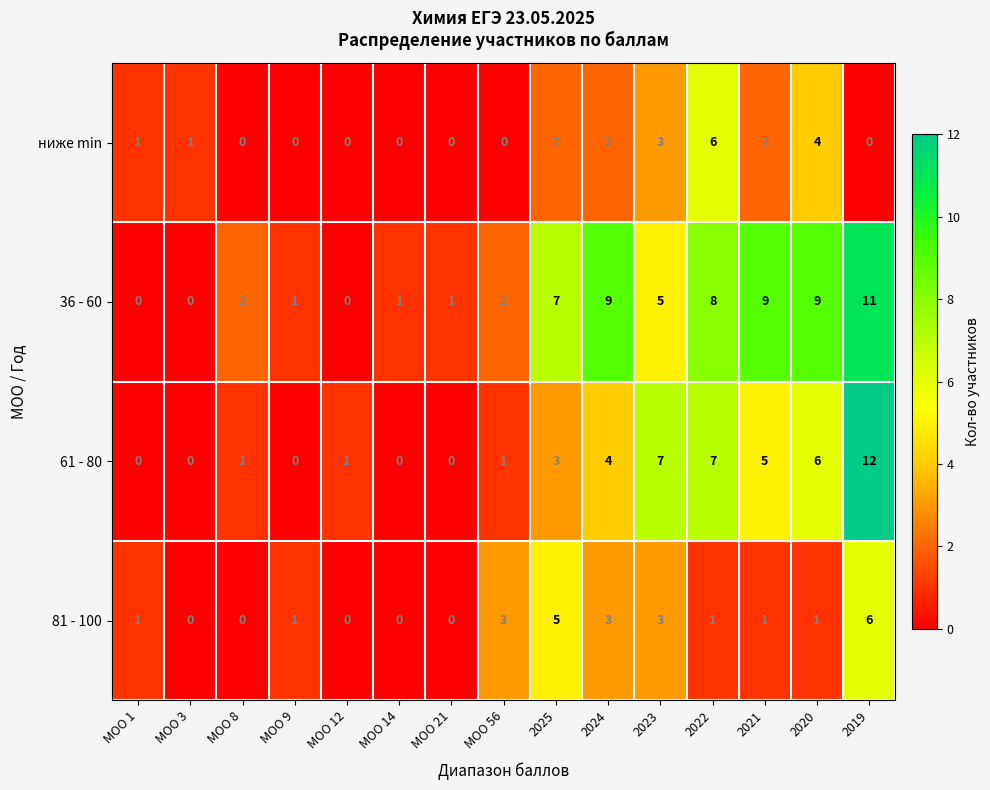

What is the spread (max minus min) of values at 2019?

12